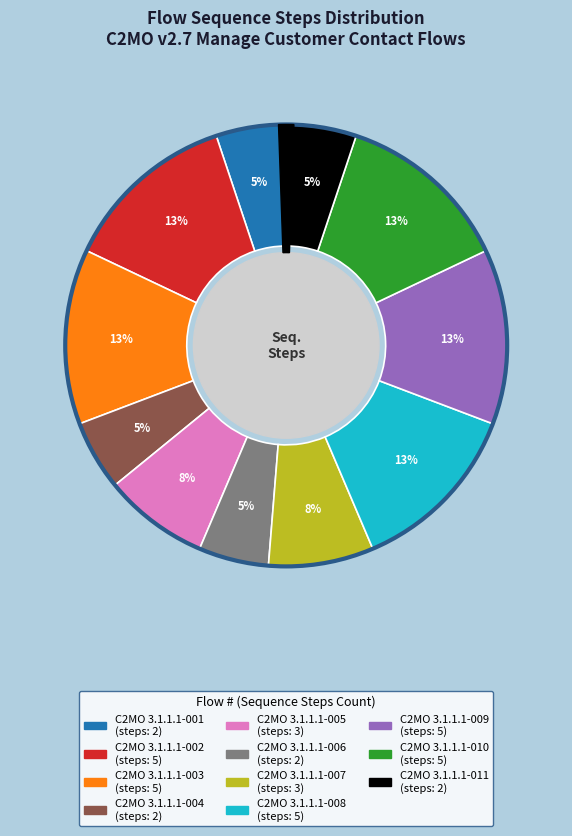

To the nearest percent, what is the combined percentage of C2MO 3.1.1.1-001 and C2MO 3.1.1.1-010?

18%